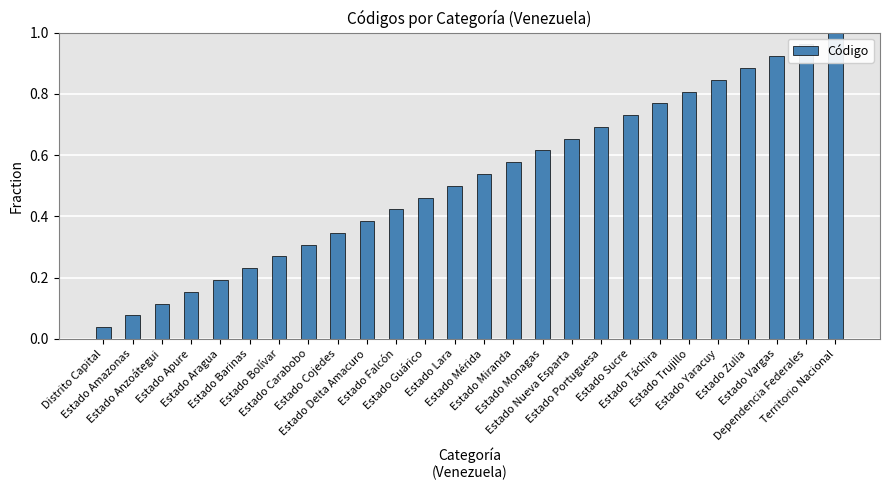

List the labels in order of value, largest first.

Territorio Nacional, Dependencia Federales, Estado Vargas, Estado Zulia, Estado Yaracuy, Estado Trujillo, Estado Táchira, Estado Sucre, Estado Portuguesa, Estado Nueva Esparta, Estado Monagas, Estado Miranda, Estado Mérida, Estado Lara, Estado Guárico, Estado Falcón, Estado Delta Amacuro, Estado Cojedes, Estado Carabobo, Estado Bolívar, Estado Barinas, Estado Aragua, Estado Apure, Estado Anzoátegui, Estado Amazonas, Distrito Capital